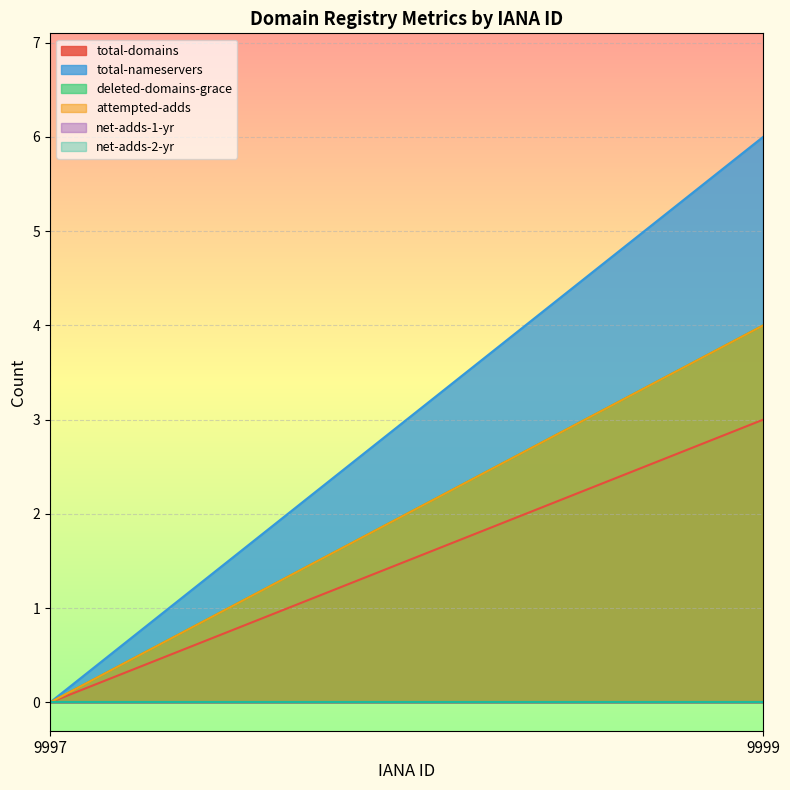

Is the value of total-domains at 9999 greater than the value of deleted-domains-grace at 9999?

No